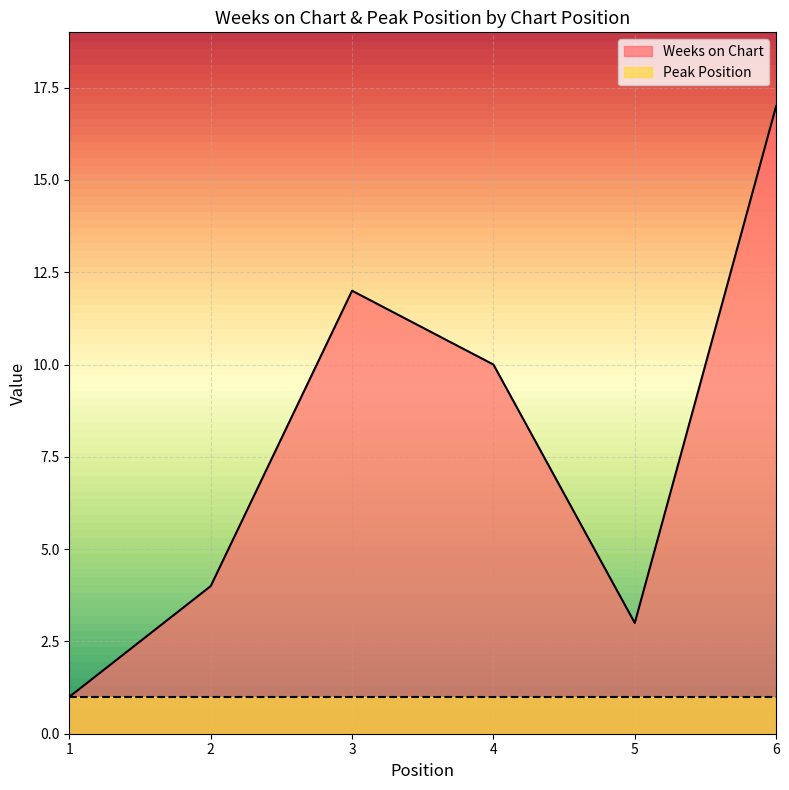

What is the value of the 5th point from the left?

3